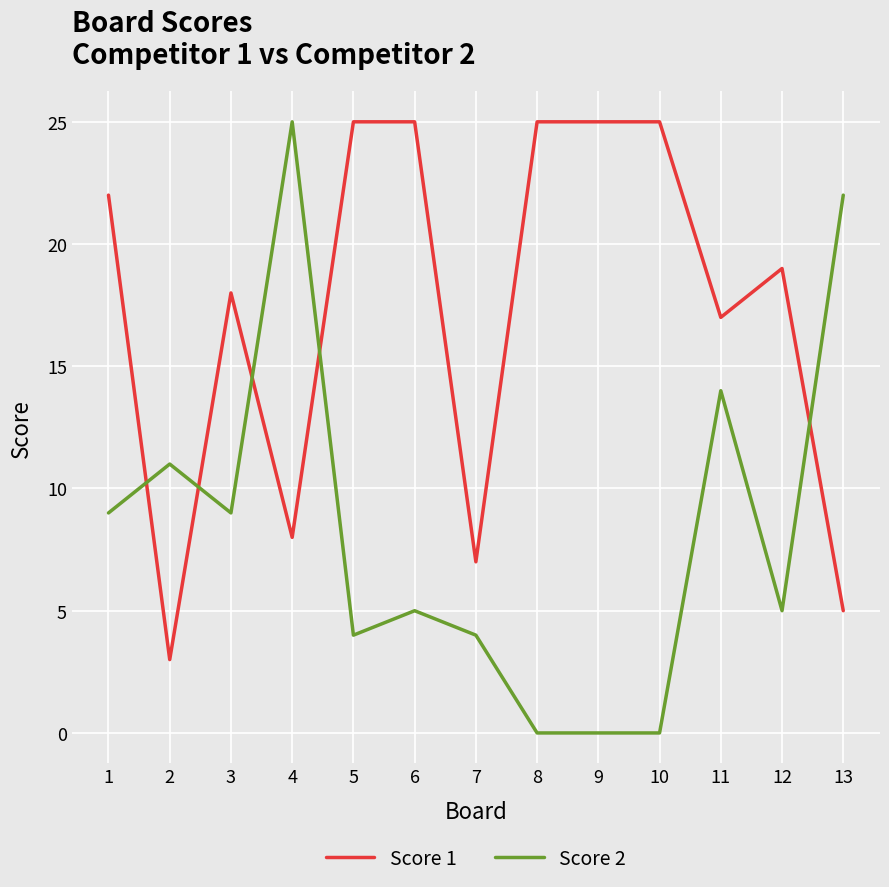

Reading left to right, transcribe all the data shown in this chart.

Score 1: 1=22	2=3	3=18	4=8	5=25	6=25	7=7	8=25	9=25	10=25	11=17	12=19	13=5
Score 2: 1=9	2=11	3=9	4=25	5=4	6=5	7=4	8=0	9=0	10=0	11=14	12=5	13=22